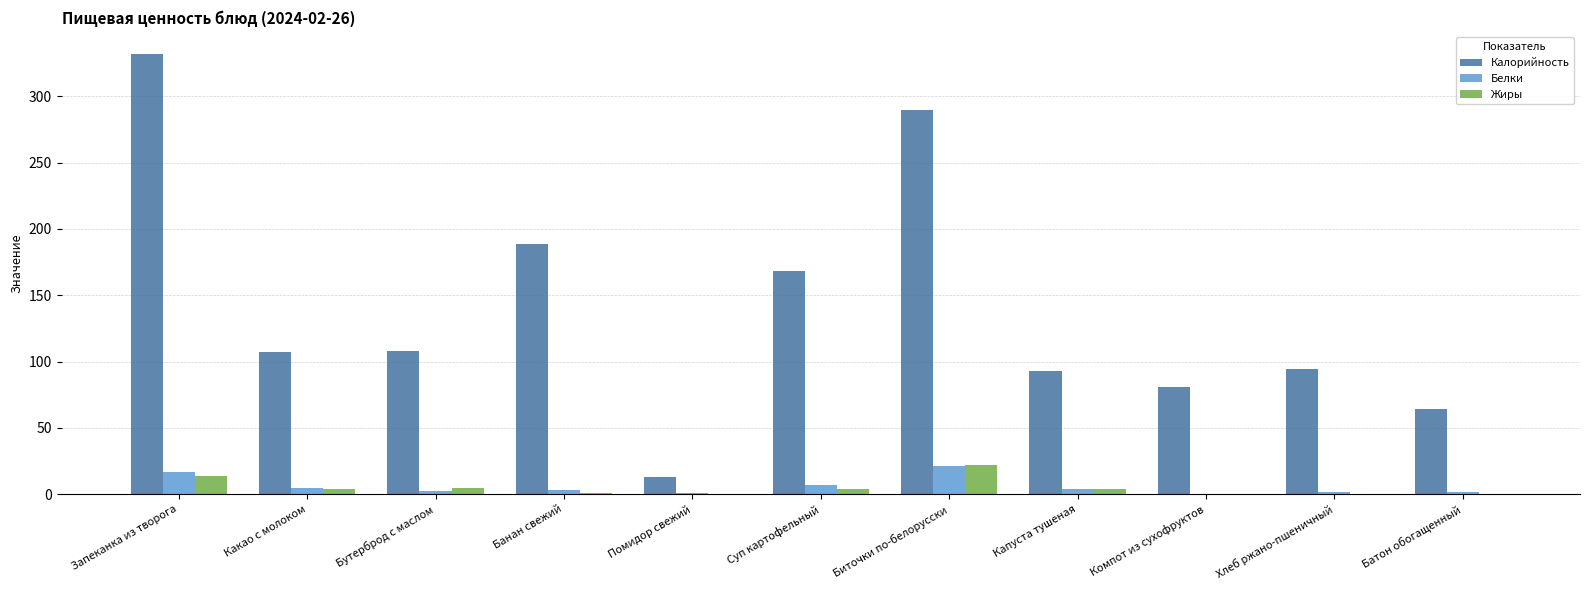

The value of Калорийность at Хлеб ржано-пшеничный is 94.4. True or false?

True